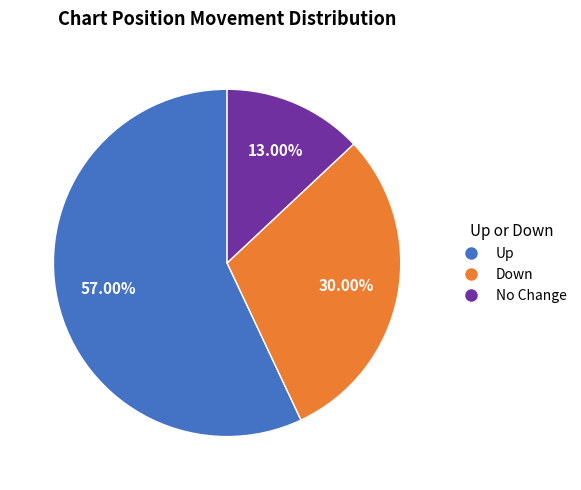

Do No Change and Up together represent more than half of the pie?

Yes